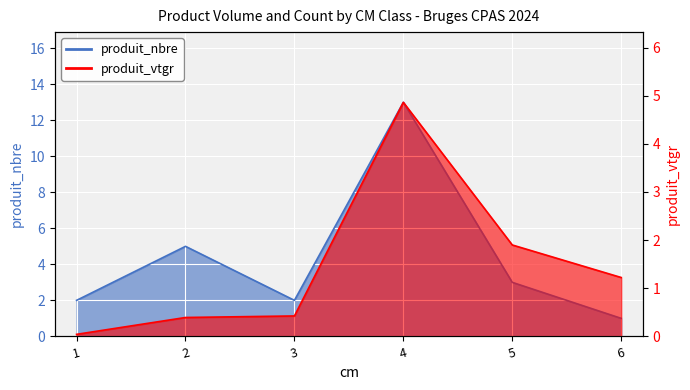

Reading left to right, extract all data points from this chart.

produit_vtgr: 0.0	0.4	0.4	4.9	1.9	1.2
produit_nbre: 2.0	5.0	2.0	13.0	3.0	1.0